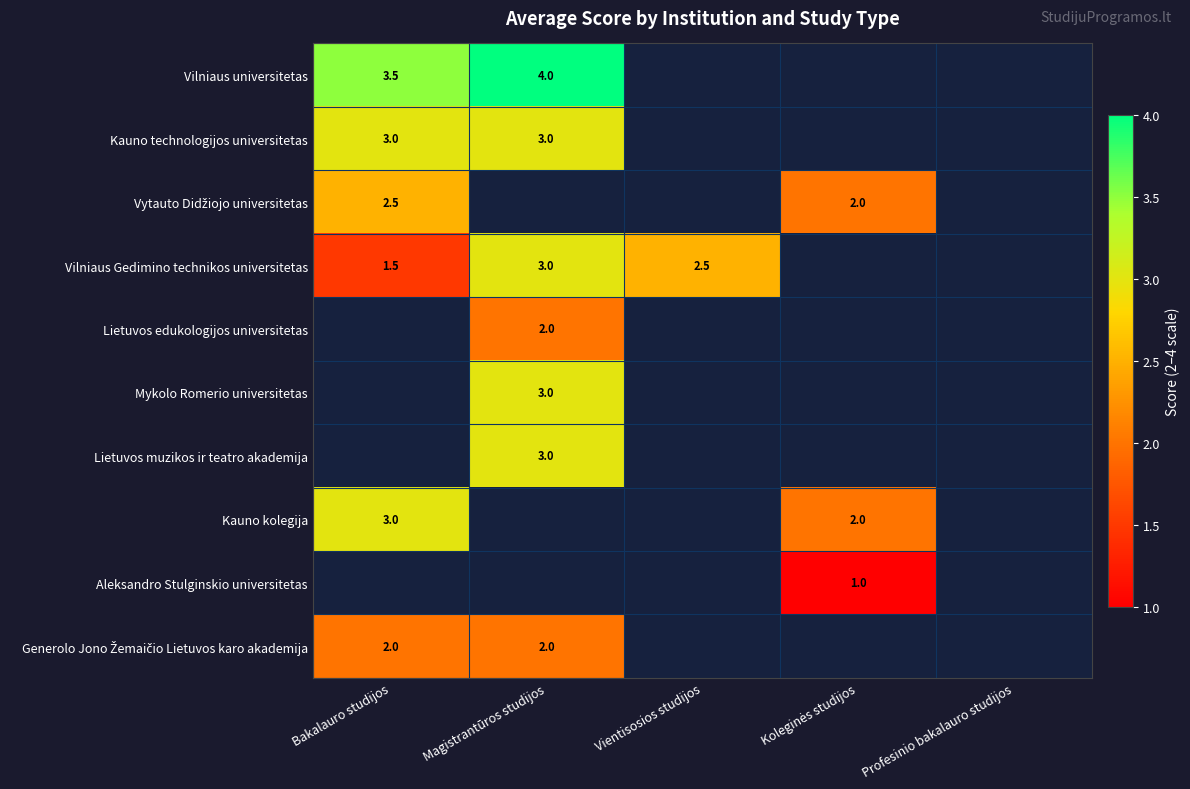

True or false: Vilniaus Gedimino technikos universitetas has a value of 2.4 at Bakalauro studijos.

False